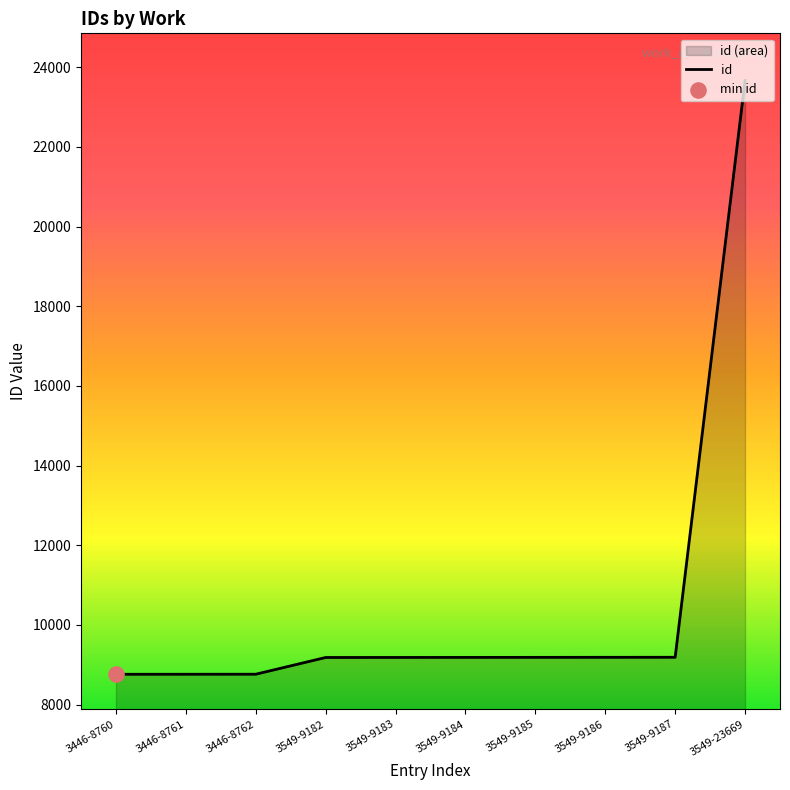

Approximately how many times larger is the value at 3549-23669 compared to 3549-9183?

2.6